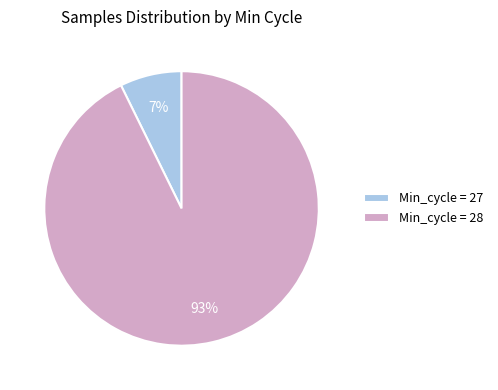

Rank the categories by value from lowest to highest.

Min_cycle = 27, Min_cycle = 28